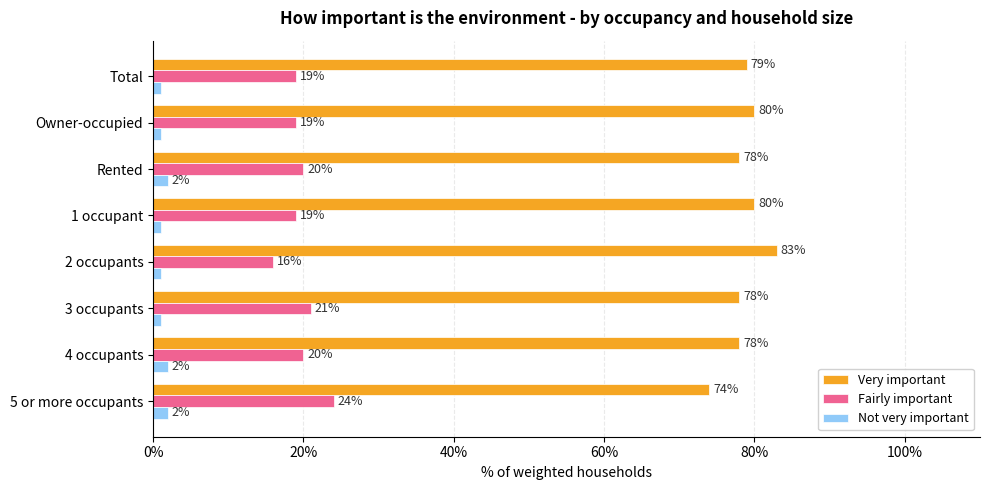

What is the sum of all Very important values?

630